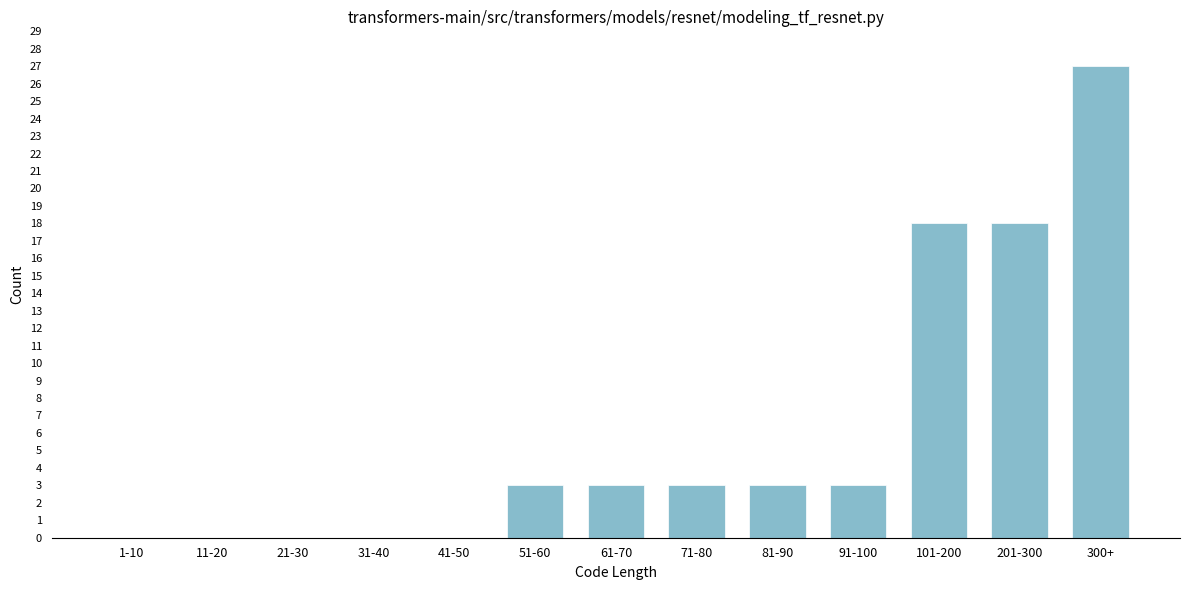

Reading left to right, transcribe all the data shown in this chart.

1-10=0	11-20=0	21-30=0	31-40=0	41-50=0	51-60=3	61-70=3	71-80=3	81-90=3	91-100=3	101-200=18	201-300=18	300+=27